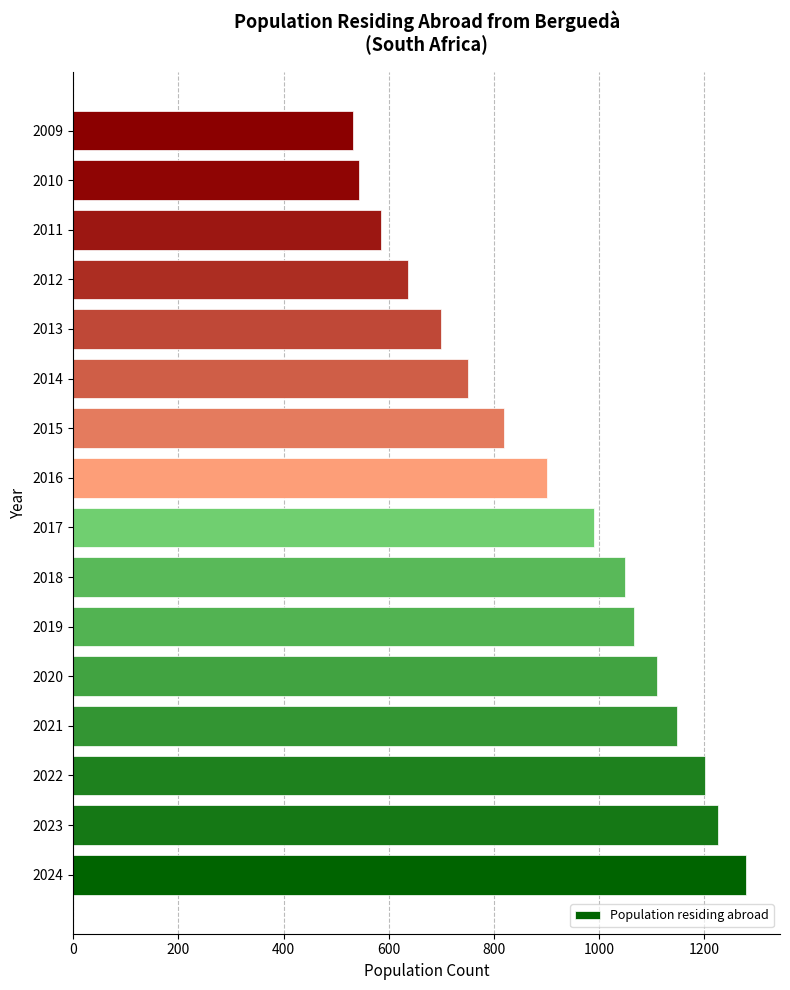

Reading bottom to top, list all the values displayed in this chart.

1280	1226	1202	1148	1110	1066	1049	990	901	819	751	700	637	586	544	532